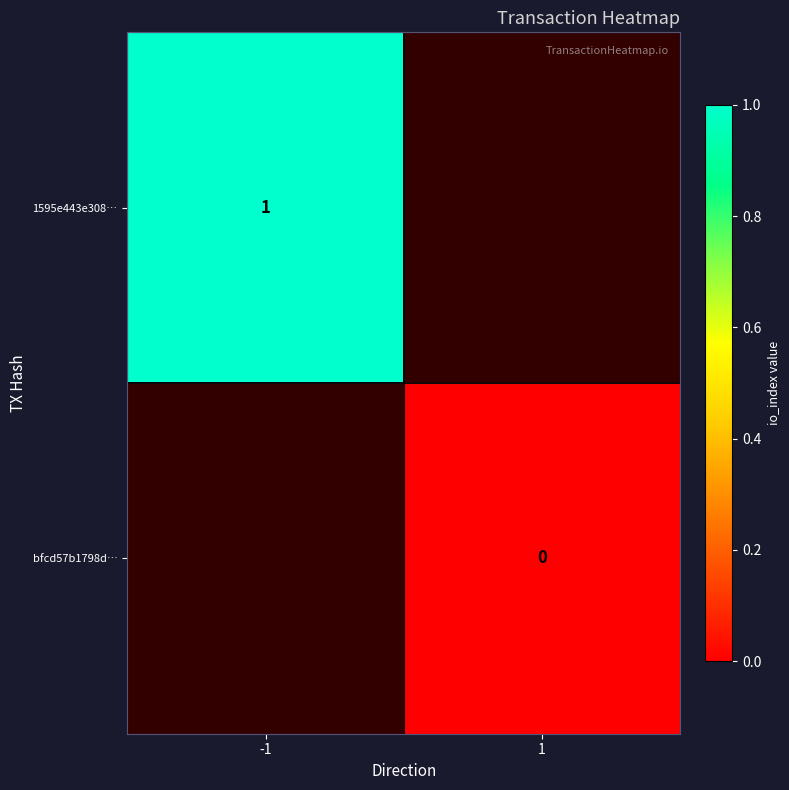

The 1595e443e308… series shows 0.3 at -1. True or false?

False